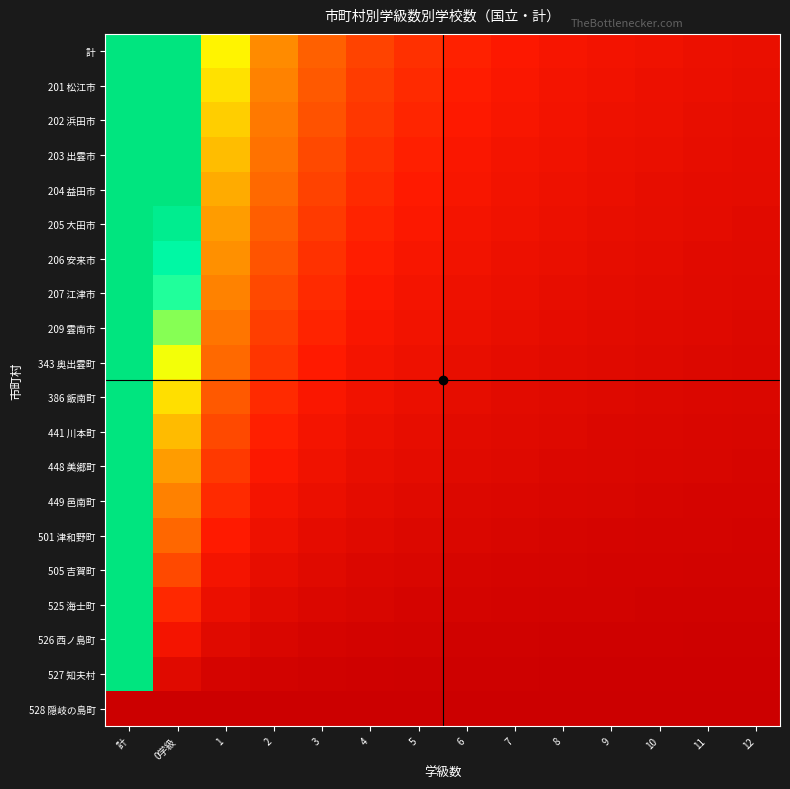

Which has a higher value, 5 or 9?

5